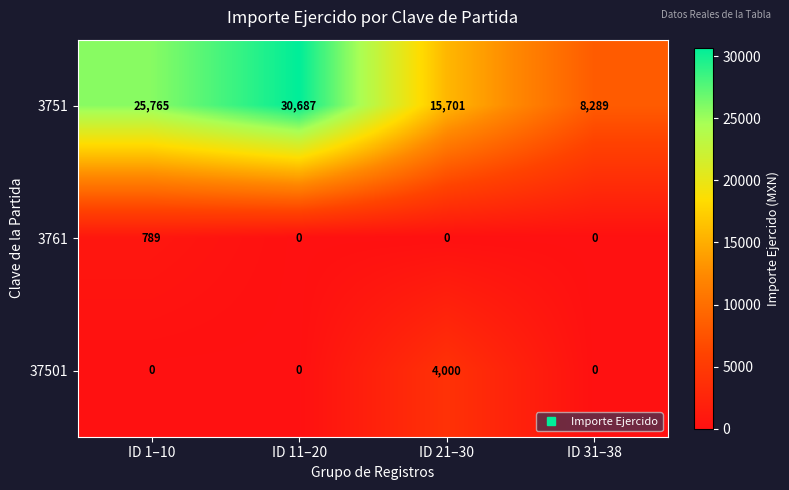

Rank the series at ID 21–30 from highest to lowest value.

3751, 37501, 3761